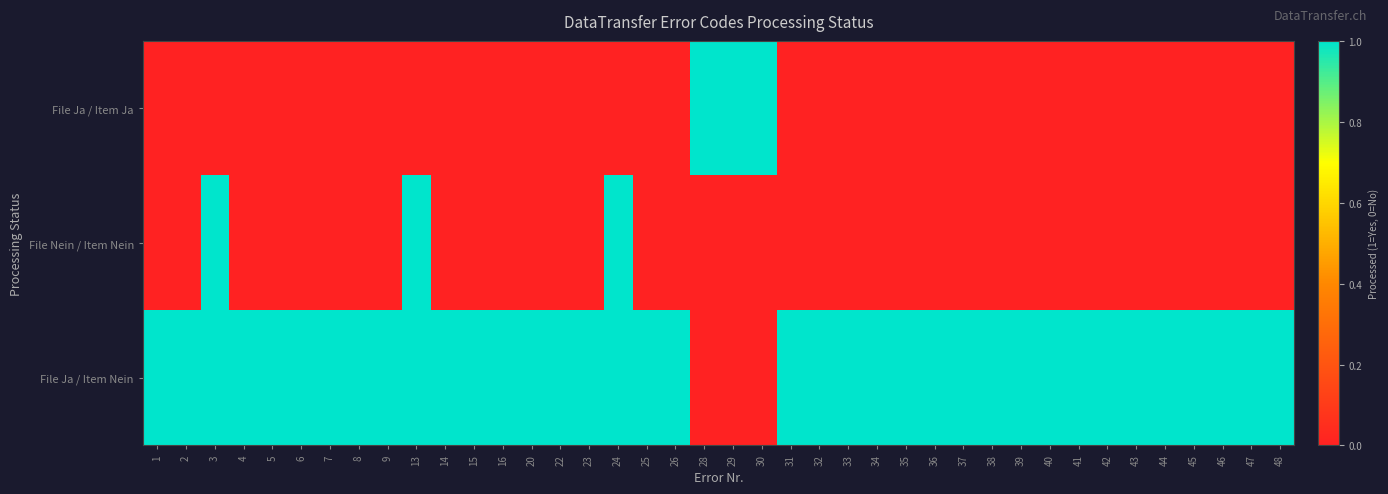

What is the spread (max minus min) of values at 8?

1